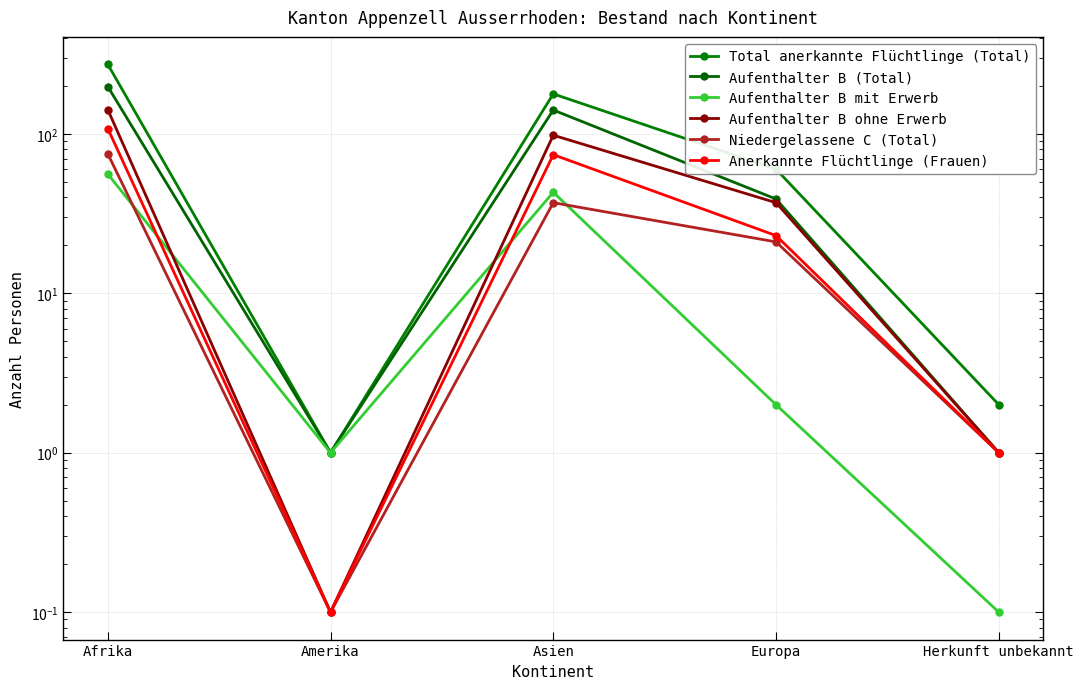

What is the difference between the maximum and minimum values in the Aufenthalter B ohne Erwerb series?

141.9